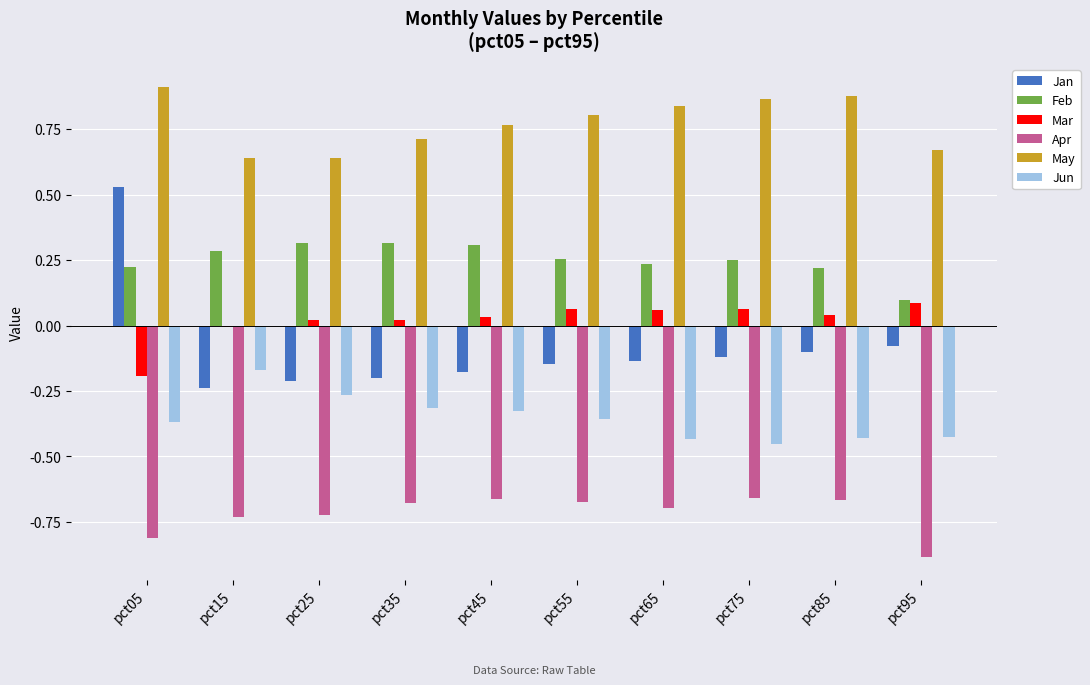

Where is Jan nearest to the value 0?

pct95